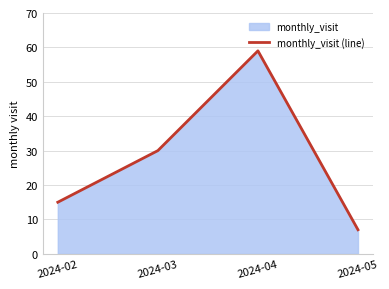

List the labels in order of value, largest first.

2024-04, 2024-03, 2024-02, 2024-05